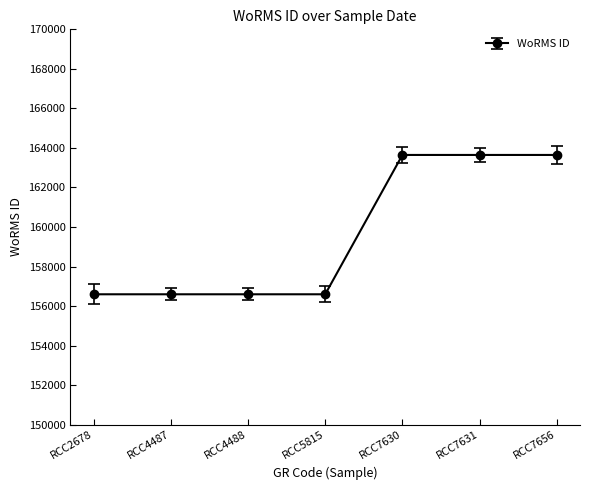

What is the maximum value shown in the chart?

163646